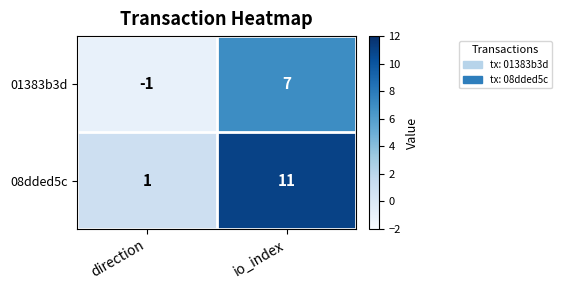

The 01383b3d series shows 3 at io_index. True or false?

False